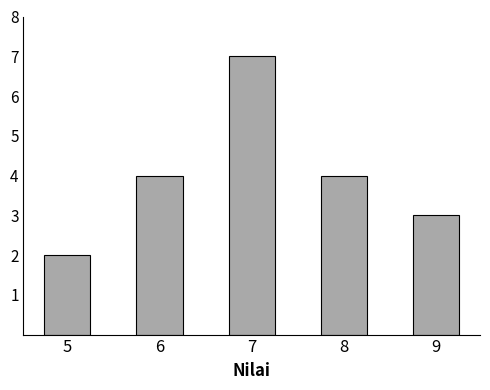

Reading left to right, list all the values displayed in this chart.

2	4	7	4	3